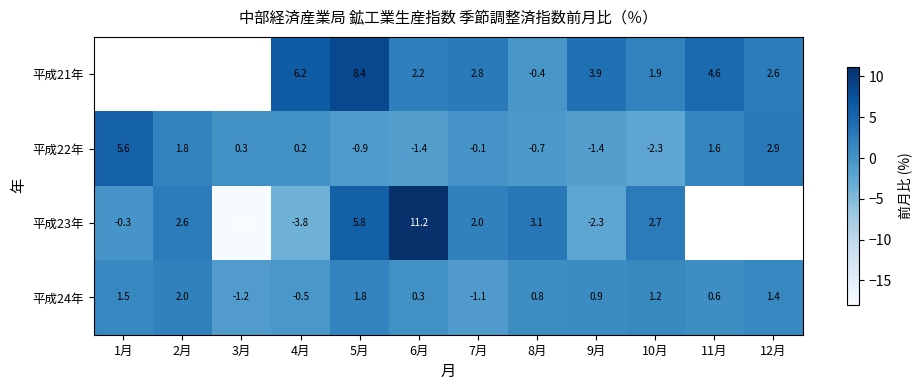

List the labels in order of 平成24年 value, smallest first.

3月, 7月, 4月, 6月, 11月, 8月, 9月, 10月, 12月, 1月, 5月, 2月